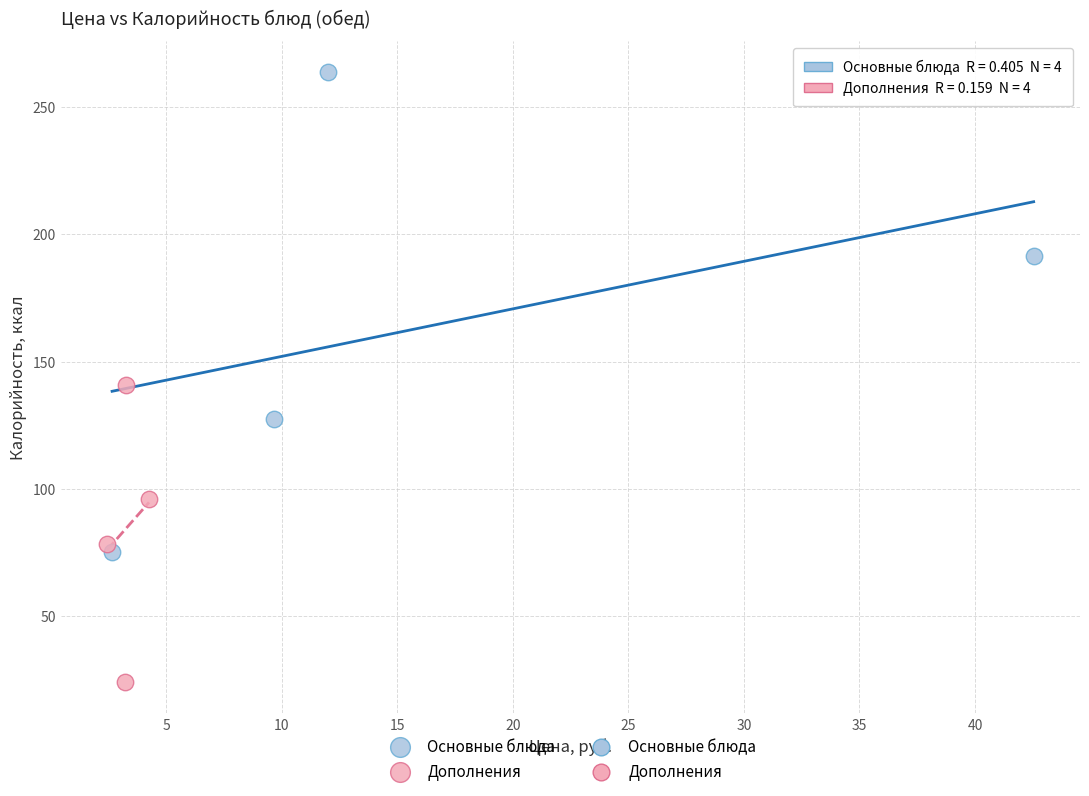

Which series contains the highest Y value?

Основные блюда